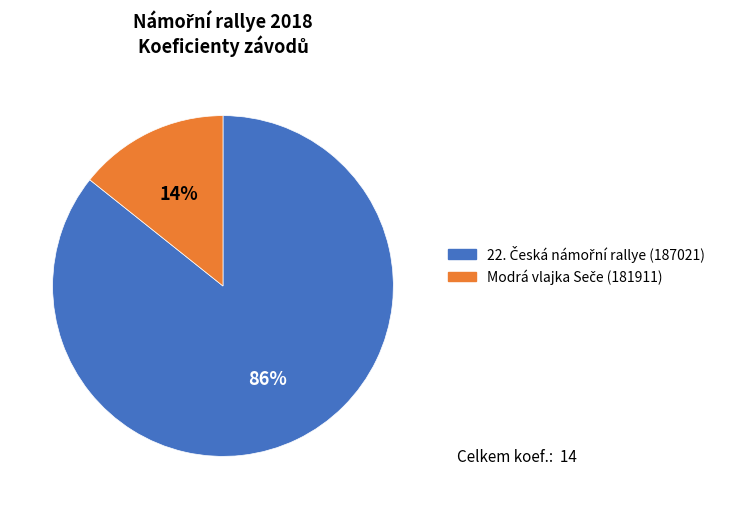

Does any single category account for the majority?

Yes